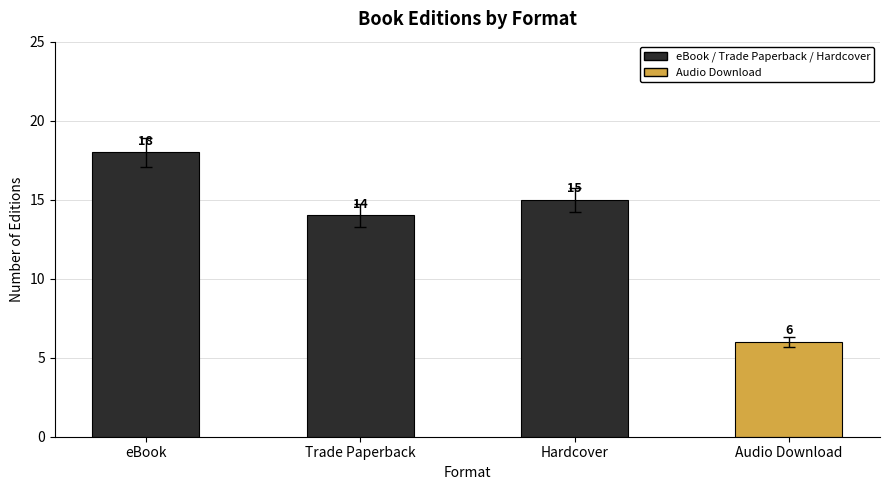

At which label is the value closest to 12?

Trade Paperback